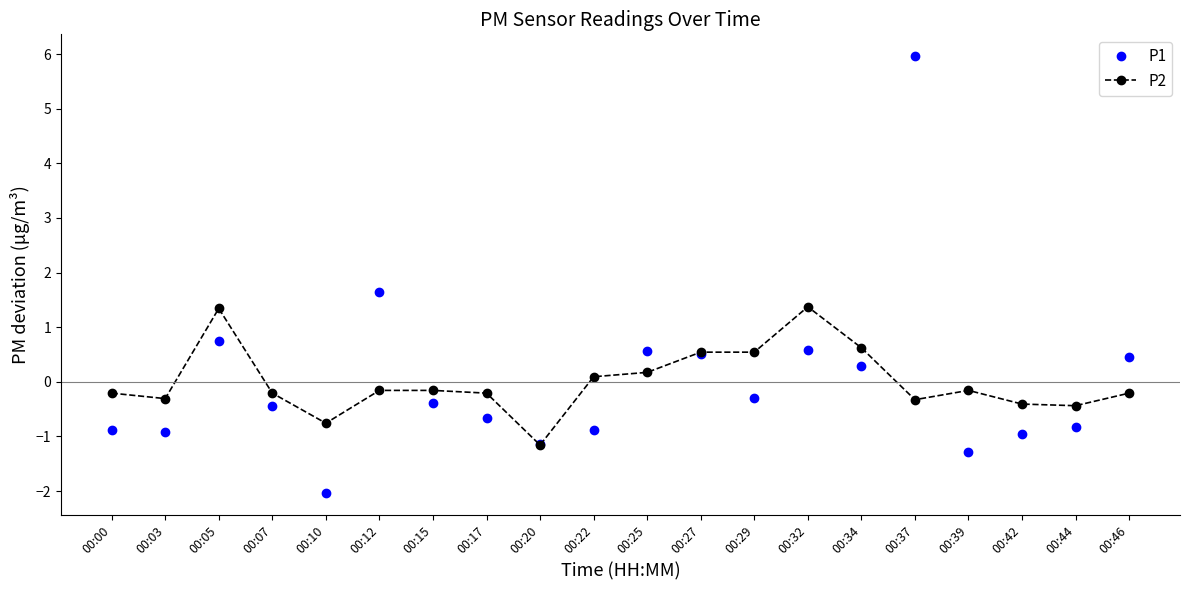

True or false: P2 has more than 2 interior local peaks.

True